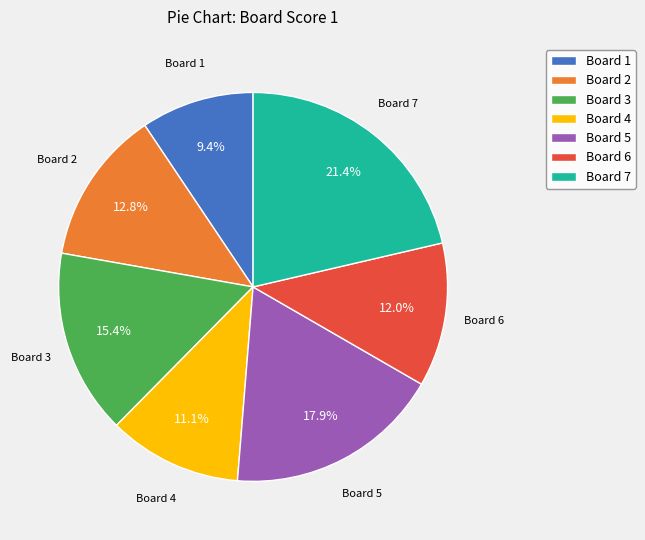

How many segments does this pie chart have?

7